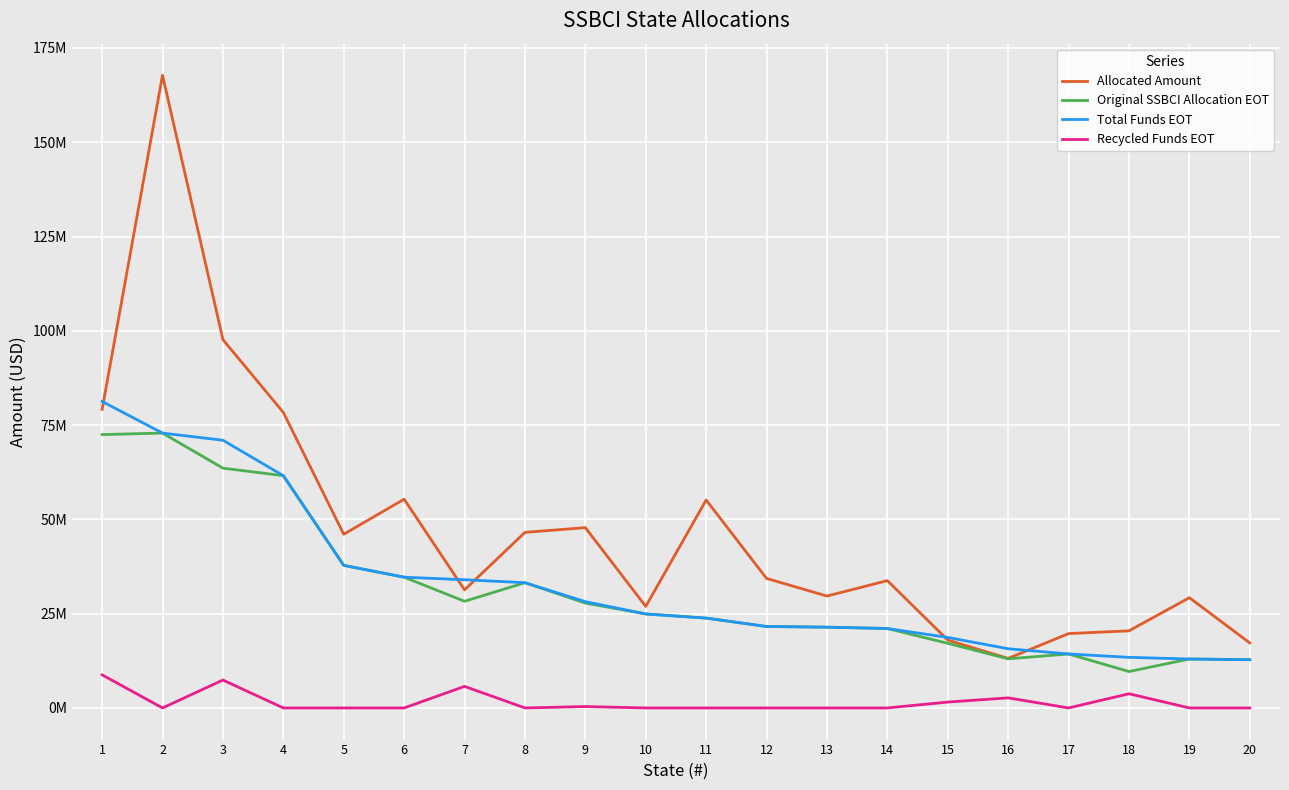

What is the difference between the Original SSBCI Allocation EOT values at 6 and 19?

21693842.6